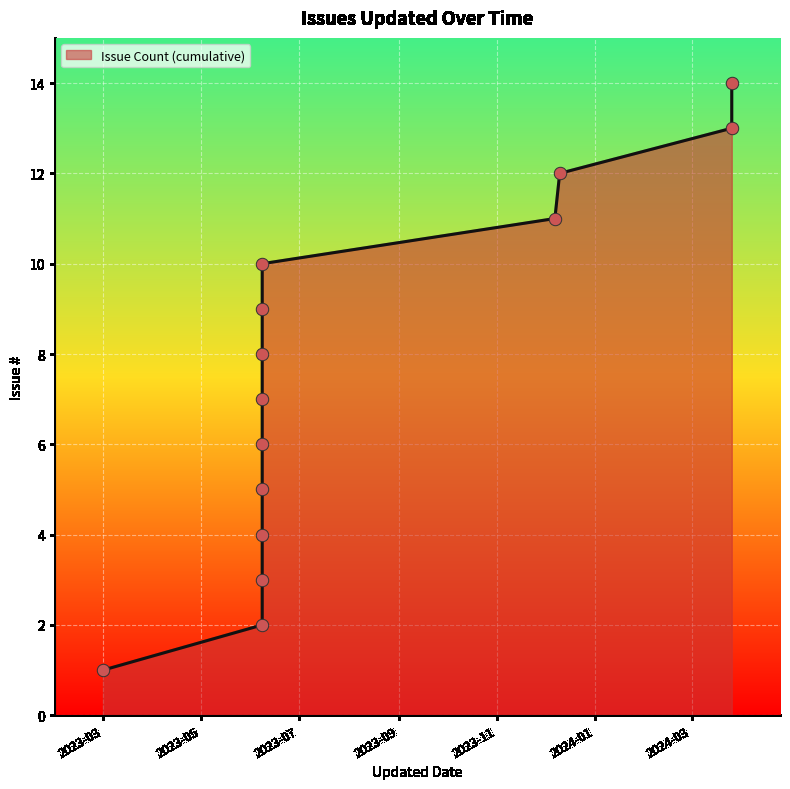

What is the change in value from 2023-06-08 to 2023-12-10?

+4